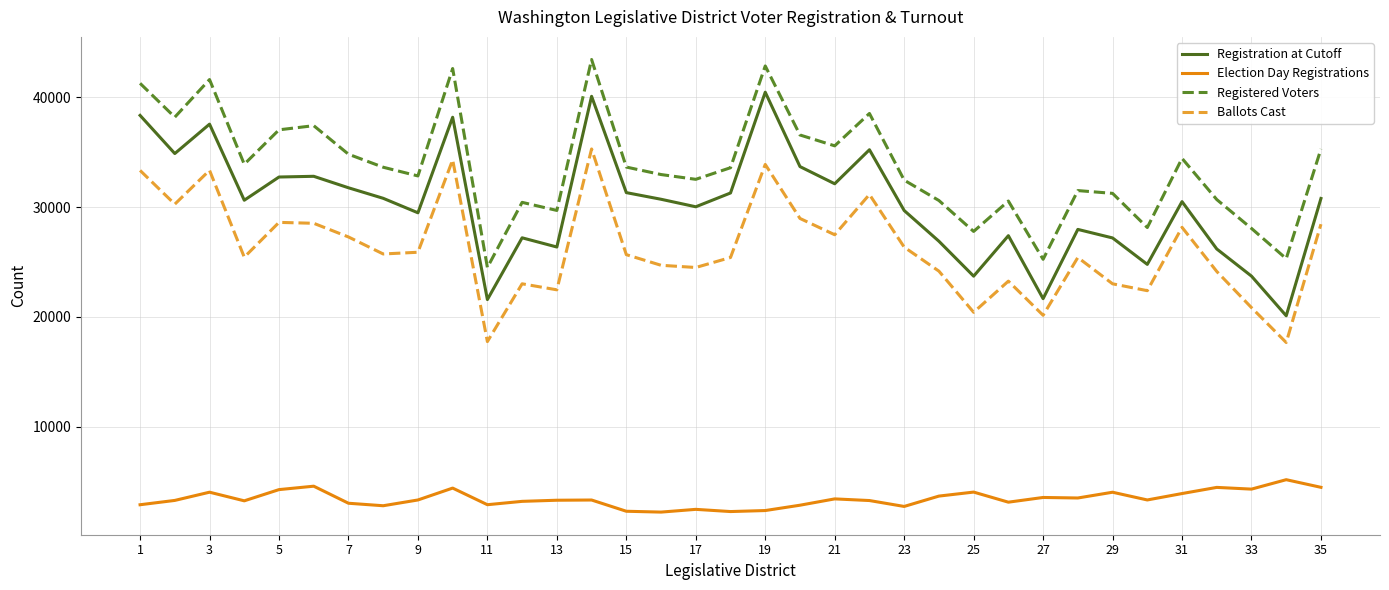

List the series in order of their peak value, lowest first.

Election Day Registrations, Ballots Cast, Registration at Cutoff, Registered Voters